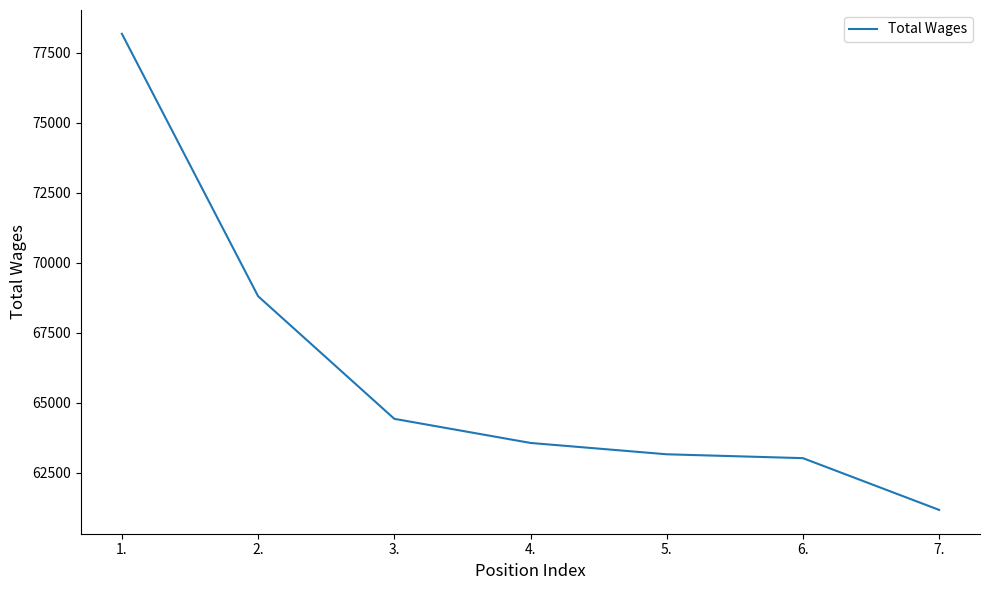

Which label corresponds to the smallest value in the chart?

7.